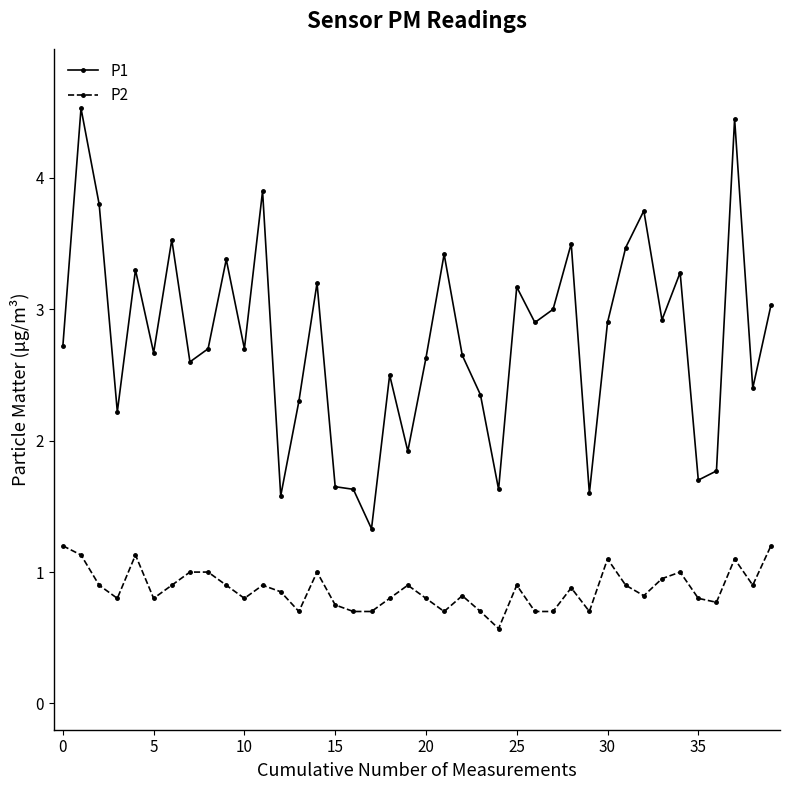

What is the lowest value of the P2 series?

0.6